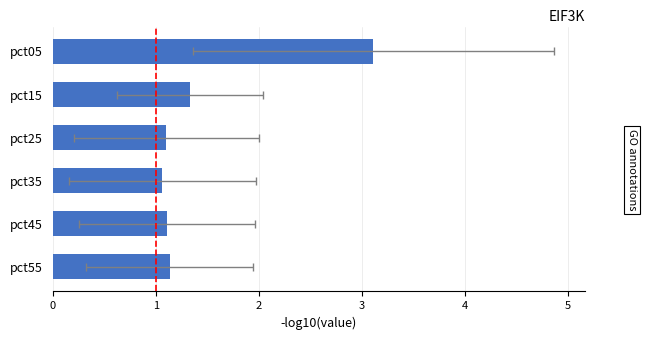

Rank the categories by value from highest to lowest.

pct05, pct15, pct55, pct45, pct25, pct35